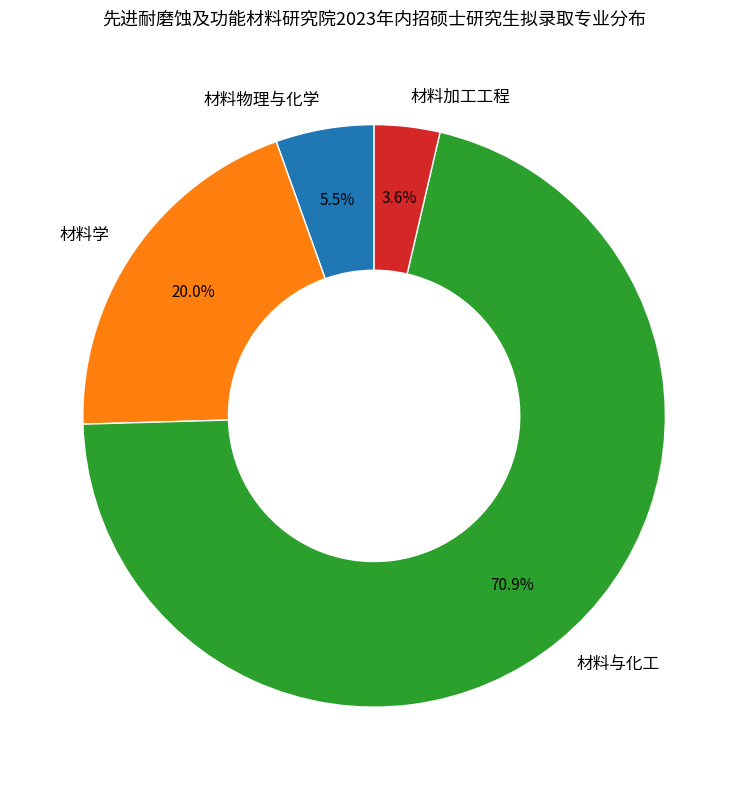

How many slices are in this pie chart?

4